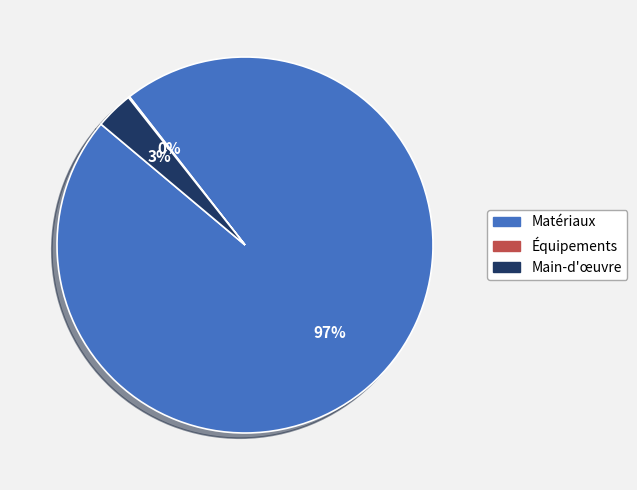

Which slice represents more than half of the pie?

Matériaux